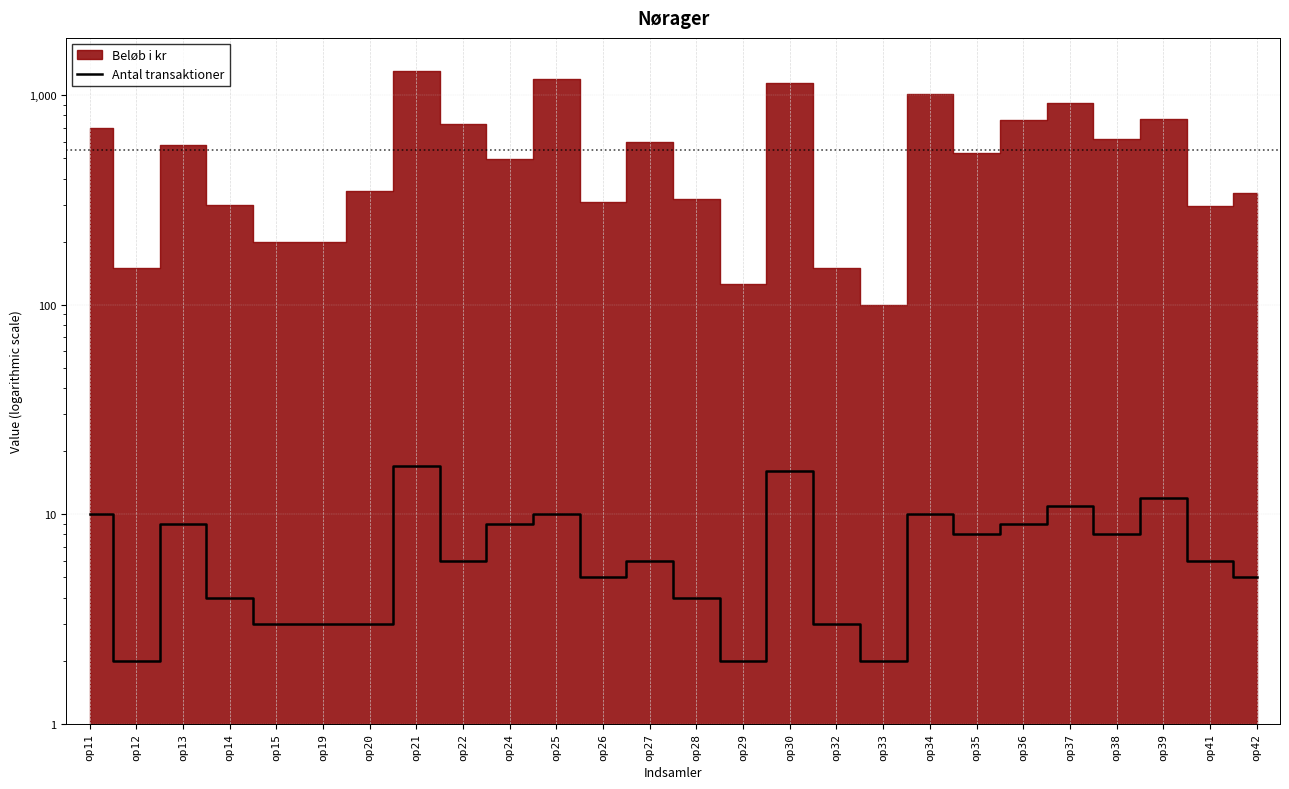

The chart shows a value of 9 at op24. True or false?

True